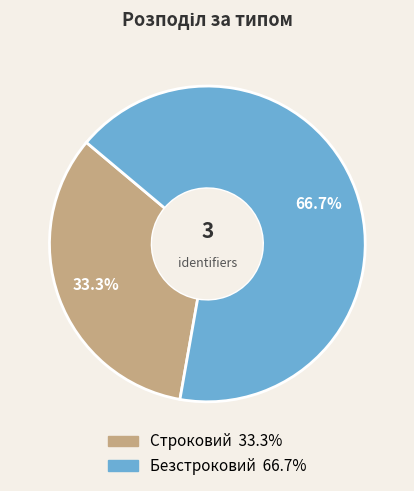

Does Безстроковий account for over 50% of the chart?

Yes